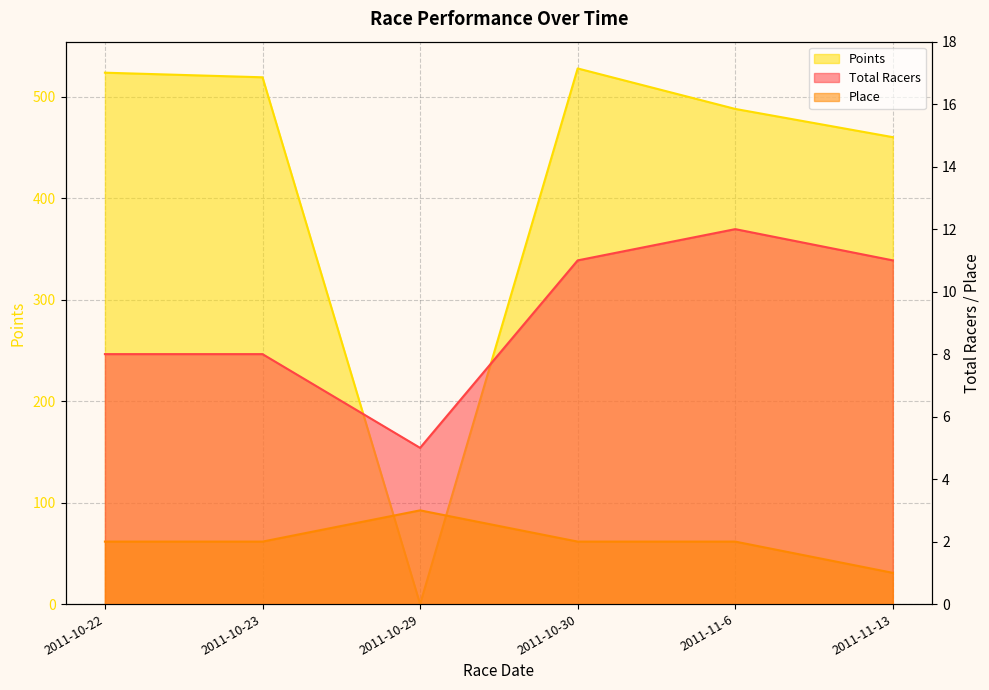

What is the total value across all series at 2011-10-22?

533.8